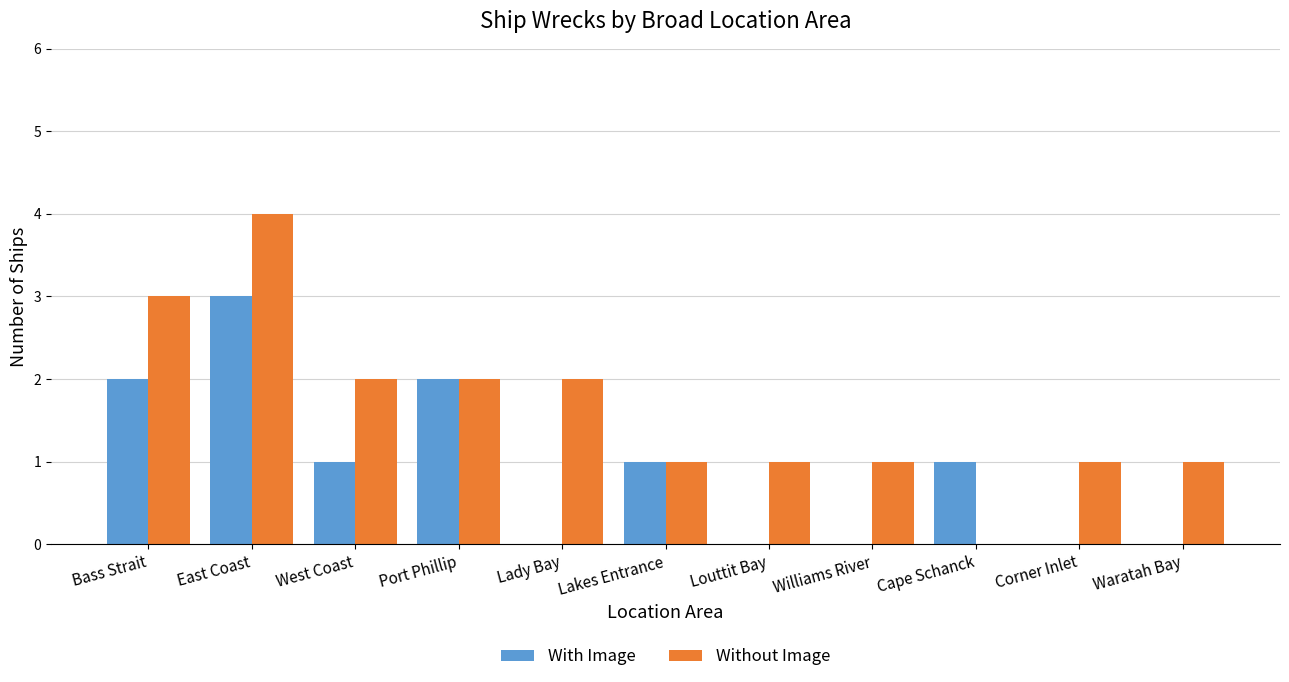

Which series changed the most between West Coast and Port Phillip?

With Image